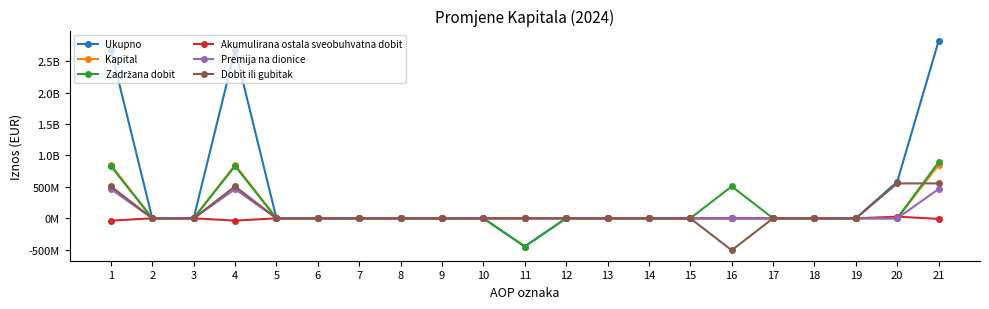

What is the average value of the Ukupno series?

396354879